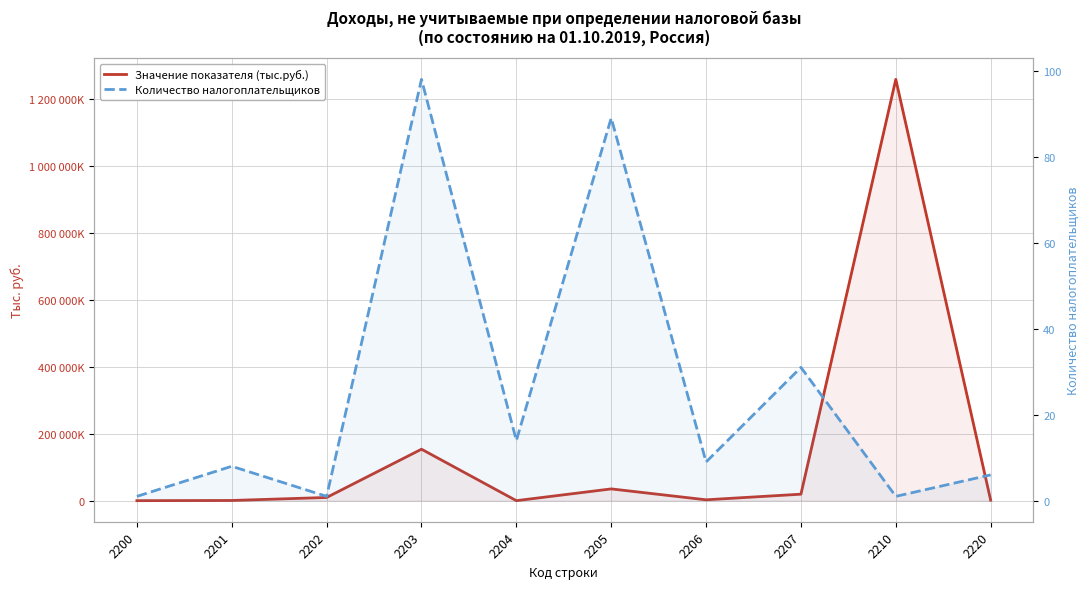

Rank the series at 2207 from highest to lowest value.

Значение показателя (тыс.руб.), Количество налогоплательщиков